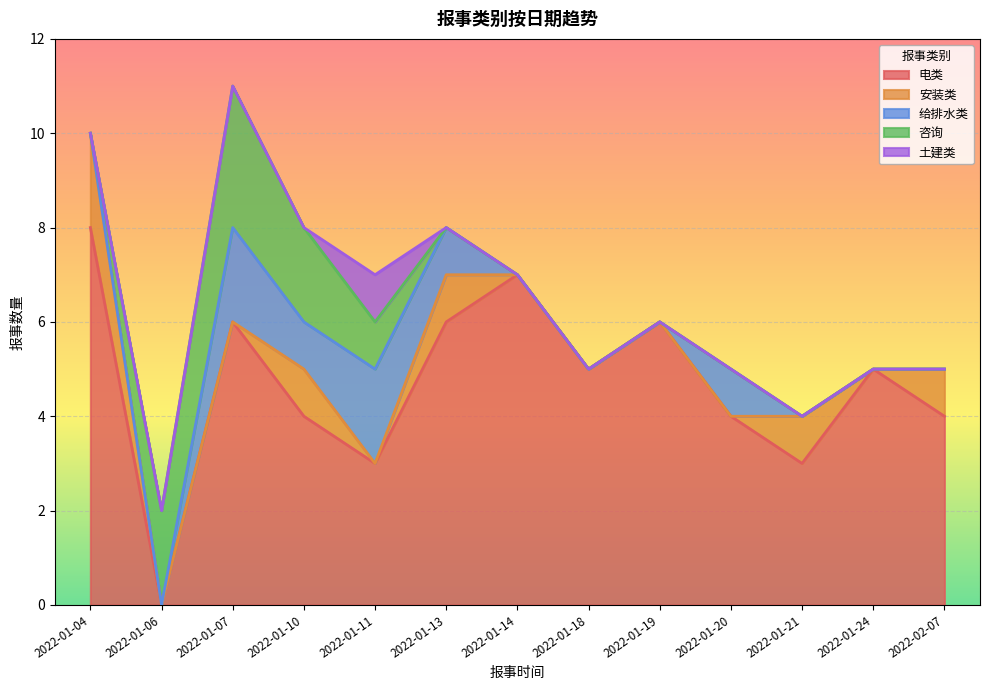

What is the label of the 7th point from the right?

2022-01-14